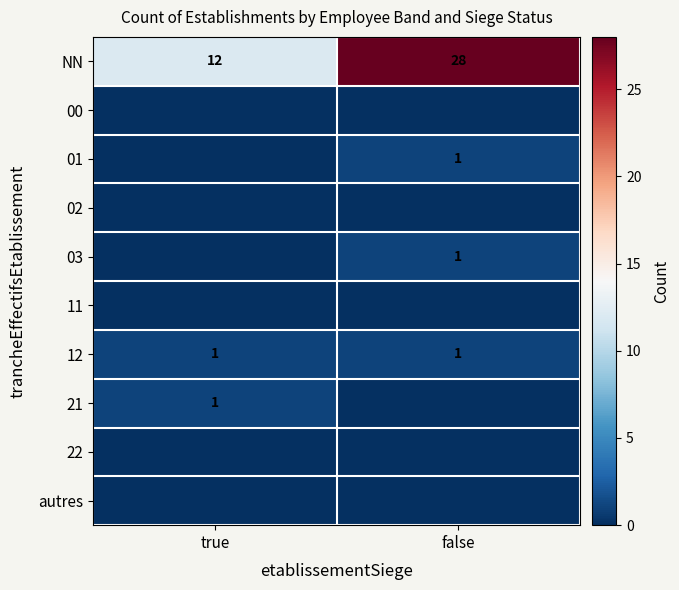

What is the maximum value for NN?

28